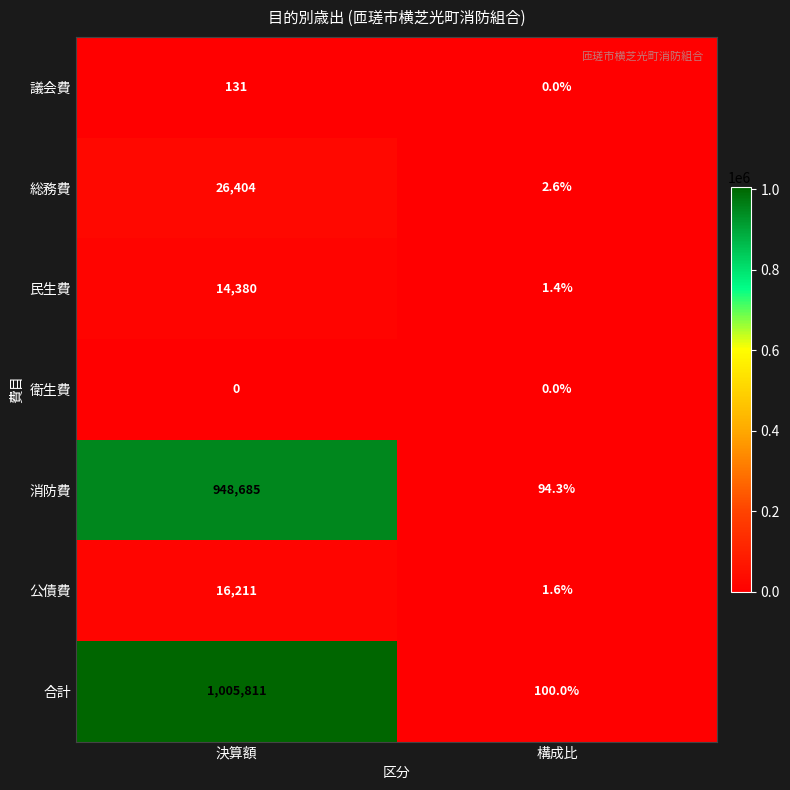

Reading left to right, what are all the values shown in this chart?

議会費: 決算額=131.0	構成比=0.0
総務費: 決算額=26404.0	構成比=2.6
民生費: 決算額=14380.0	構成比=1.4
衛生費: 決算額=0.0	構成比=0.0
消防費: 決算額=948685.0	構成比=94.3
公債費: 決算額=16211.0	構成比=1.6
合計: 決算額=1005811.0	構成比=100.0